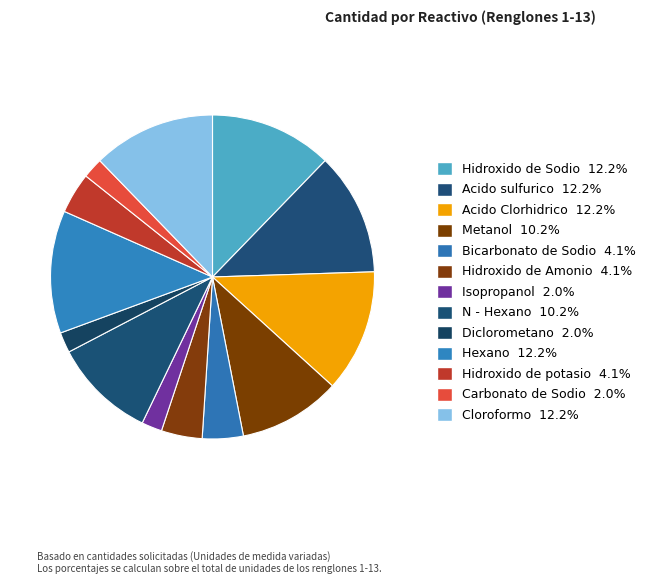

To the nearest percent, what portion does Carbonato de Sodio represent?

2%